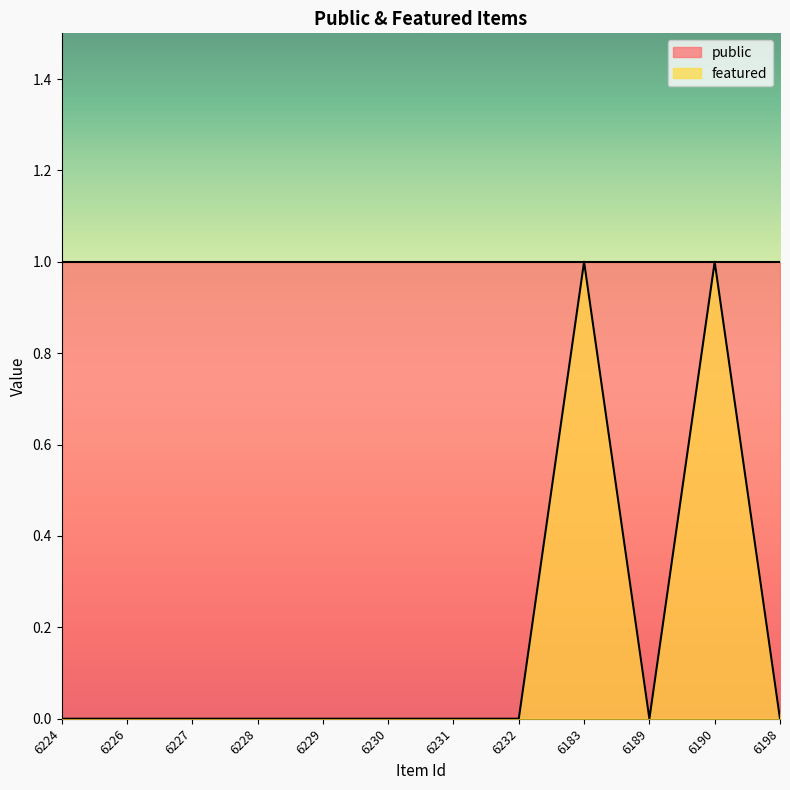

Which category has the highest value across all series?

6183